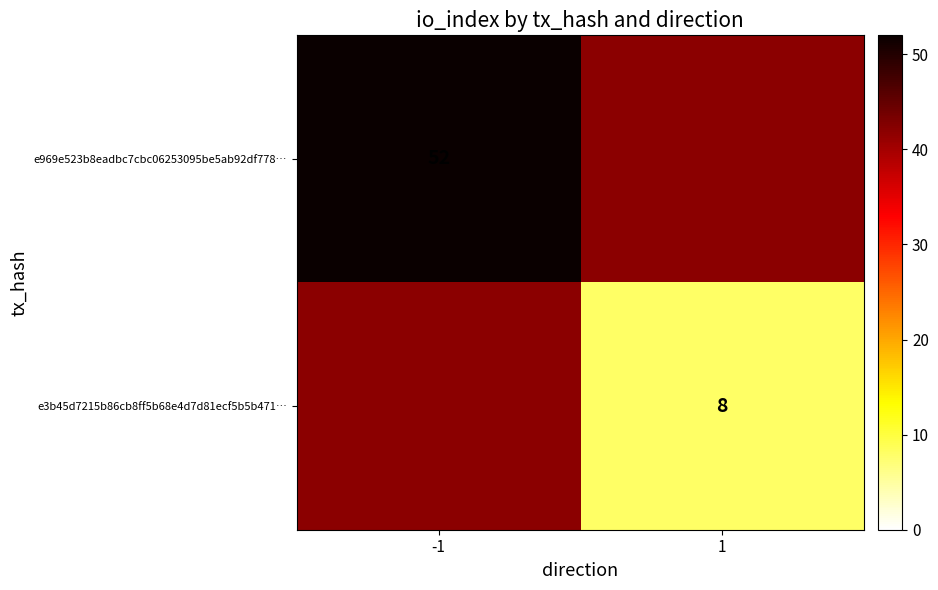

True or false: e969e523b8eadbc7cbc06253095be5ab92df778… has a value of 76 at -1.

False